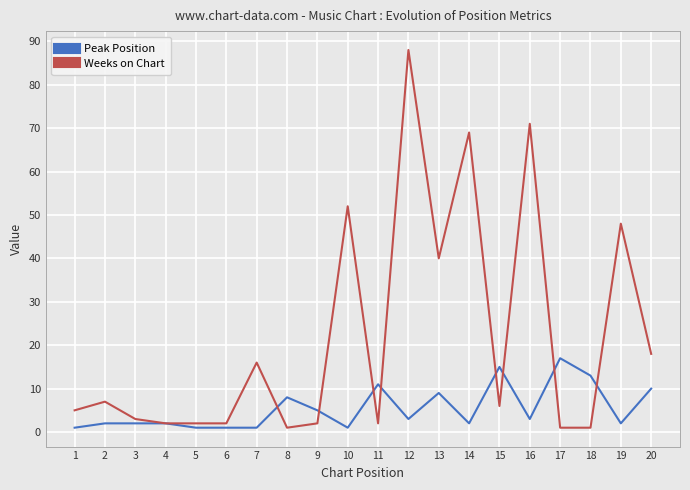

True or false: Peak Position and Weeks on Chart intersect in this chart.

True